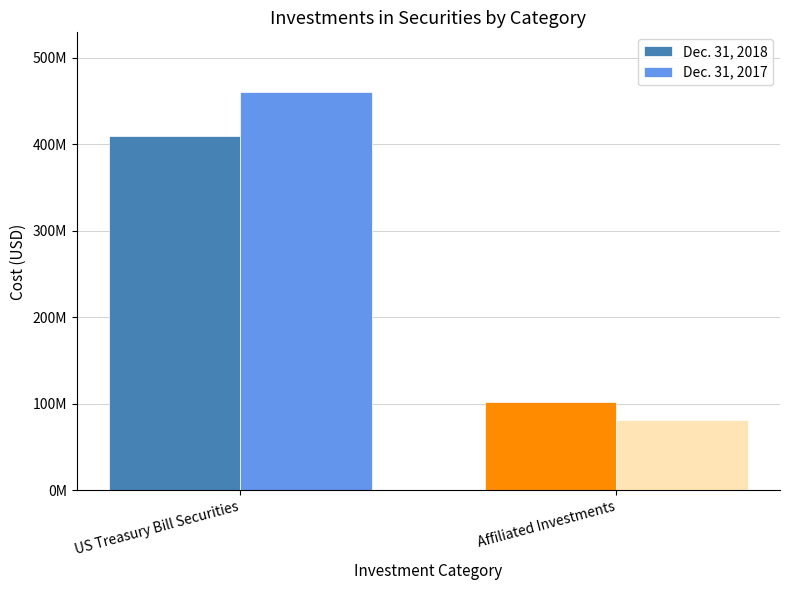

What are all the series names shown in the legend?

Dec. 31, 2018, Dec. 31, 2017